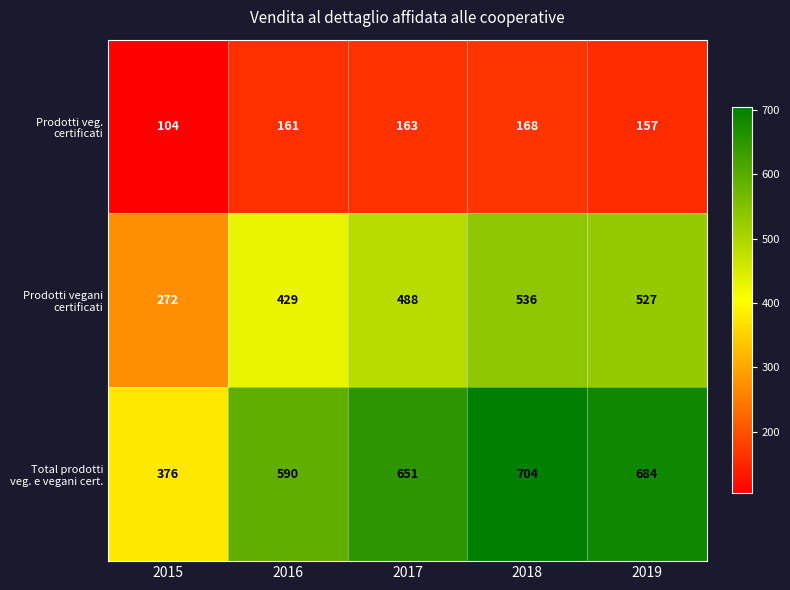

What is the difference between the highest and lowest values at 2019?

527